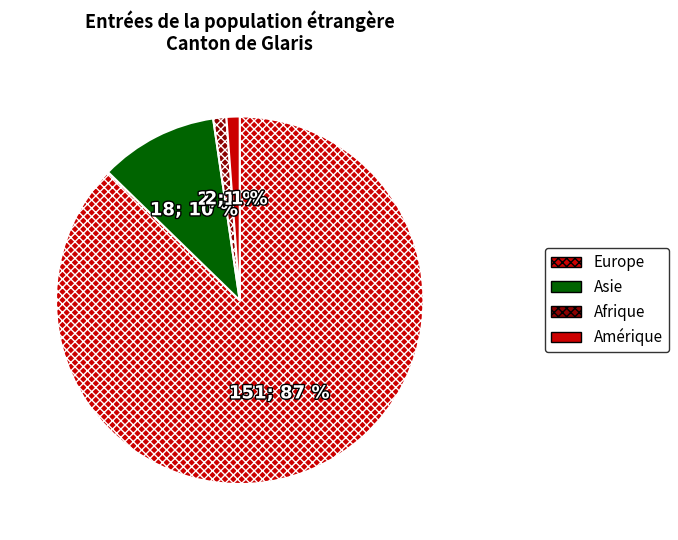

Is it true that Amérique is 1% of the pie?

True